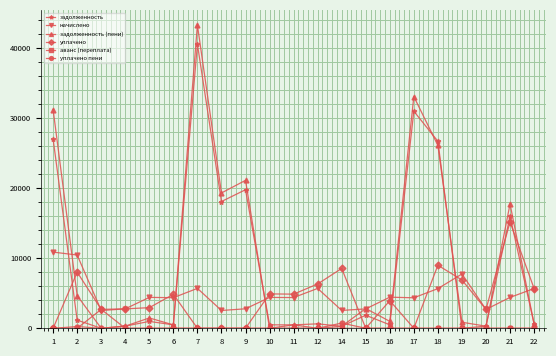

Which series has the widest spread of values?

задолженность (пени)